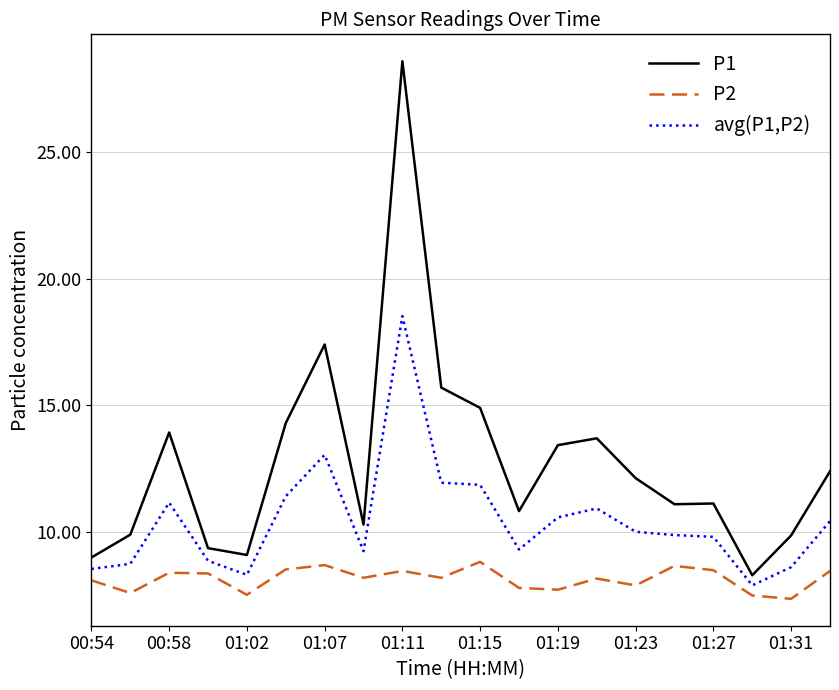

True or false: P1 and P2 intersect in this chart.

False